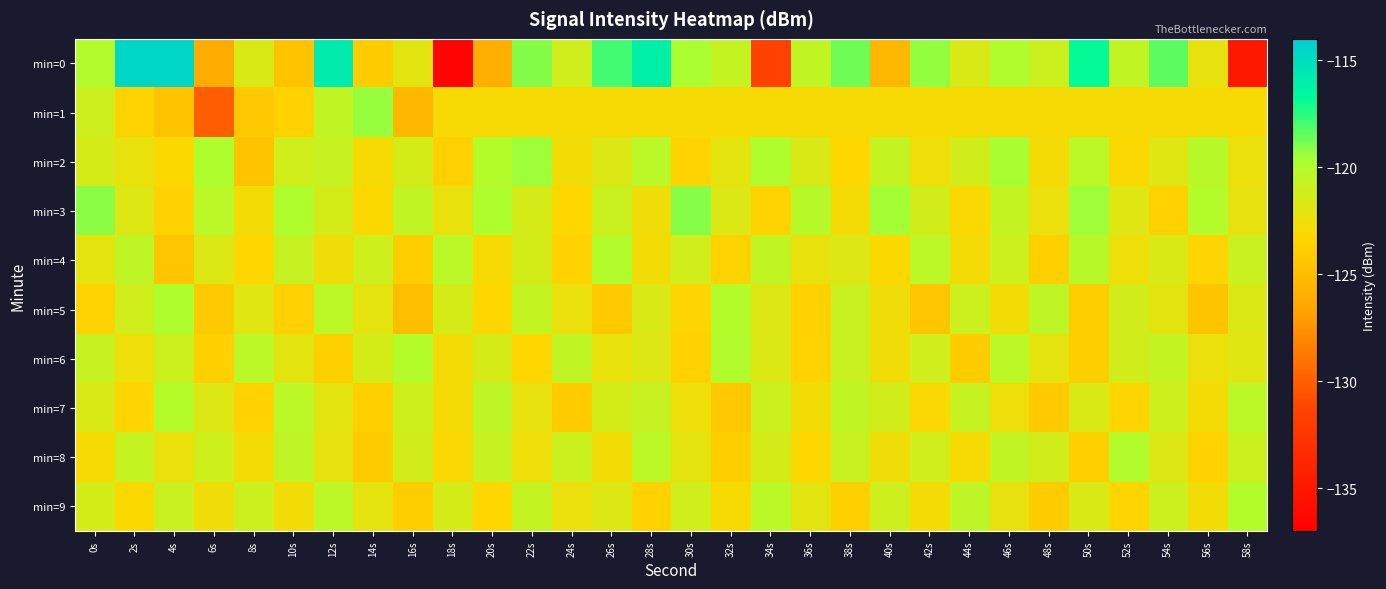

Reading right to left, list all the values displayed in this chart.

min=0: 58s=-135.0	56s=-122.2	54s=-118.4	52s=-120.6	50s=-116.9	48s=-121.0	46s=-119.9	44s=-121.6	42s=-119.3	40s=-125.3	38s=-118.7	36s=-120.6	34s=-131.4	32s=-120.7	30s=-119.7	28s=-116.1	26s=-117.9	24s=-121.2	22s=-119.1	20s=-125.9	18s=-136.6	16s=-122.0	14s=-124.0	12s=-115.8	10s=-124.6	8s=-121.6	6s=-126.1	4s=-114.6	2s=-114.6	0s=-120.0
min=1: 58s=-122.9	56s=-122.9	54s=-122.9	52s=-122.9	50s=-122.9	48s=-122.9	46s=-122.9	44s=-122.9	42s=-122.9	40s=-122.9	38s=-122.9	36s=-122.9	34s=-122.9	32s=-122.9	30s=-122.9	28s=-122.9	26s=-122.9	24s=-122.9	22s=-122.9	20s=-122.9	18s=-122.9	16s=-125.3	14s=-119.4	12s=-120.6	10s=-123.5	8s=-124.2	6s=-130.0	4s=-124.6	2s=-123.5	0s=-121.1
min=2: 58s=-122.4	56s=-120.2	54s=-121.9	52s=-123.0	50s=-120.4	48s=-122.8	46s=-119.7	44s=-121.3	42s=-122.5	40s=-120.7	38s=-123.2	36s=-121.6	34s=-119.9	32s=-122.1	30s=-123.4	28s=-120.3	26s=-121.8	24s=-122.7	22s=-119.5	20s=-120.1	18s=-123.6	16s=-121.4	14s=-122.9	12s=-120.8	10s=-121.2	8s=-124.5	6s=-119.8	4s=-123.1	2s=-122.3	0s=-121.5
min=3: 58s=-122.2	56s=-120.1	54s=-123.6	52s=-121.9	50s=-119.5	48s=-122.4	46s=-120.7	44s=-123.0	42s=-121.3	40s=-119.6	38s=-122.8	36s=-120.2	34s=-123.4	32s=-121.7	30s=-119.1	28s=-122.6	26s=-120.9	24s=-123.2	22s=-121.5	20s=-119.8	18s=-122.3	16s=-120.6	14s=-123.1	12s=-121.4	10s=-119.9	8s=-122.7	6s=-120.3	4s=-123.5	2s=-121.8	0s=-119.2
min=4: 58s=-120.9	56s=-123.3	54s=-121.6	52s=-122.5	50s=-120.2	48s=-123.7	46s=-121.0	44s=-122.8	42s=-120.4	40s=-123.1	38s=-121.8	36s=-122.3	34s=-120.6	32s=-123.4	30s=-121.2	28s=-122.7	26s=-120.0	24s=-123.5	22s=-121.4	20s=-122.9	18s=-120.3	16s=-123.8	14s=-121.1	12s=-122.6	10s=-120.8	8s=-123.2	6s=-121.7	4s=-124.3	2s=-120.5	0s=-122.1
min=5: 58s=-121.7	56s=-124.5	54s=-122.0	52s=-121.3	50s=-123.8	48s=-120.5	46s=-122.7	44s=-121.0	42s=-124.3	40s=-122.6	38s=-120.9	36s=-123.5	34s=-121.8	32s=-120.1	30s=-123.3	28s=-121.6	26s=-124.0	24s=-122.4	22s=-120.7	20s=-123.2	18s=-121.5	16s=-124.8	14s=-122.1	12s=-120.4	10s=-123.6	8s=-121.9	6s=-124.1	4s=-119.8	2s=-121.2	0s=-123.4
min=6: 58s=-121.9	56s=-122.4	54s=-120.7	52s=-121.3	50s=-123.8	48s=-122.1	46s=-120.4	44s=-123.9	42s=-121.2	40s=-122.6	38s=-120.9	36s=-123.4	34s=-121.7	32s=-120.0	30s=-123.5	28s=-121.8	26s=-122.3	24s=-120.6	22s=-123.2	20s=-121.5	18s=-122.8	16s=-120.1	14s=-121.4	12s=-123.7	10s=-122.0	8s=-120.3	6s=-123.7	4s=-121.0	2s=-122.5	0s=-120.8
min=7: 58s=-120.3	56s=-122.8	54s=-121.1	52s=-123.3	50s=-121.6	48s=-124.1	46s=-122.5	44s=-120.8	42s=-123.0	40s=-121.3	38s=-120.6	36s=-122.7	34s=-121.0	32s=-124.2	30s=-122.5	28s=-120.8	26s=-121.4	24s=-123.9	22s=-122.2	20s=-120.5	18s=-122.8	16s=-121.1	14s=-123.7	12s=-122.0	10s=-120.3	8s=-123.5	6s=-121.8	4s=-120.1	2s=-123.3	0s=-121.6
min=8: 58s=-121.0	56s=-123.5	54s=-121.8	52s=-120.0	50s=-123.7	48s=-121.3	46s=-120.6	44s=-122.9	42s=-121.2	40s=-122.6	38s=-120.9	36s=-123.2	34s=-121.5	32s=-123.8	30s=-122.1	28s=-120.4	26s=-122.7	24s=-121.0	22s=-122.5	20s=-120.8	18s=-123.0	16s=-121.3	14s=-123.9	12s=-122.2	10s=-120.5	8s=-122.8	6s=-121.1	4s=-122.4	2s=-120.7	0s=-122.9
min=9: 58s=-120.1	56s=-122.7	54s=-121.0	52s=-123.3	50s=-121.6	48s=-123.9	46s=-122.2	44s=-120.5	42s=-122.8	40s=-121.1	38s=-123.7	36s=-122.0	34s=-120.3	32s=-122.9	30s=-121.2	28s=-123.5	26s=-121.8	24s=-122.4	22s=-120.7	20s=-123.2	18s=-121.5	16s=-123.8	14s=-122.1	12s=-120.4	10s=-122.7	8s=-121.0	6s=-122.6	4s=-120.9	2s=-123.1	0s=-121.4